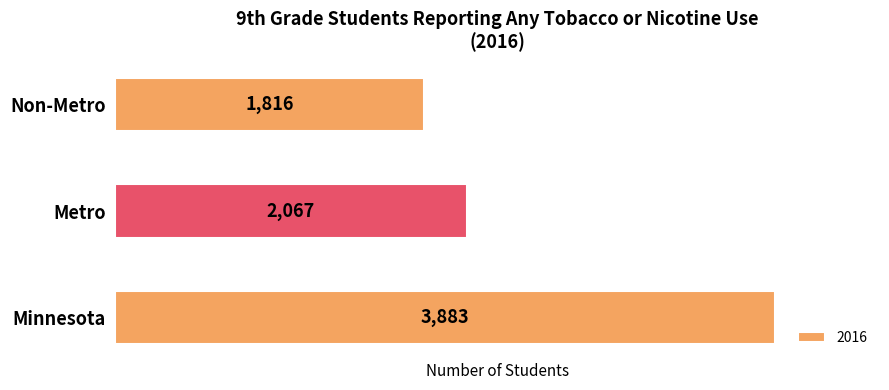

What is the approximate value at Metro, to the nearest 100?

2100